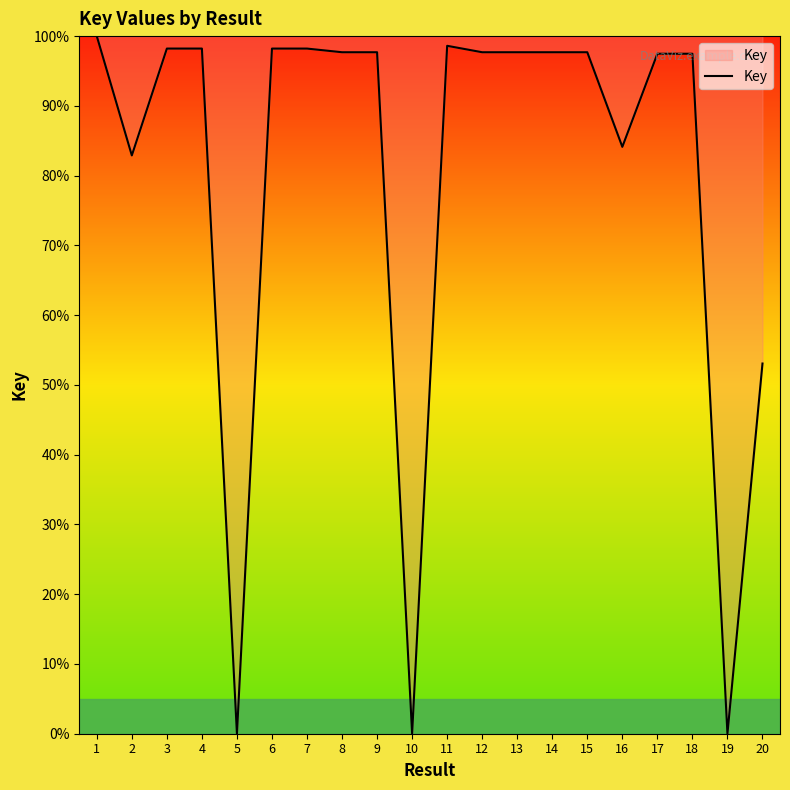

What is the difference between the maximum and minimum values?

100.0